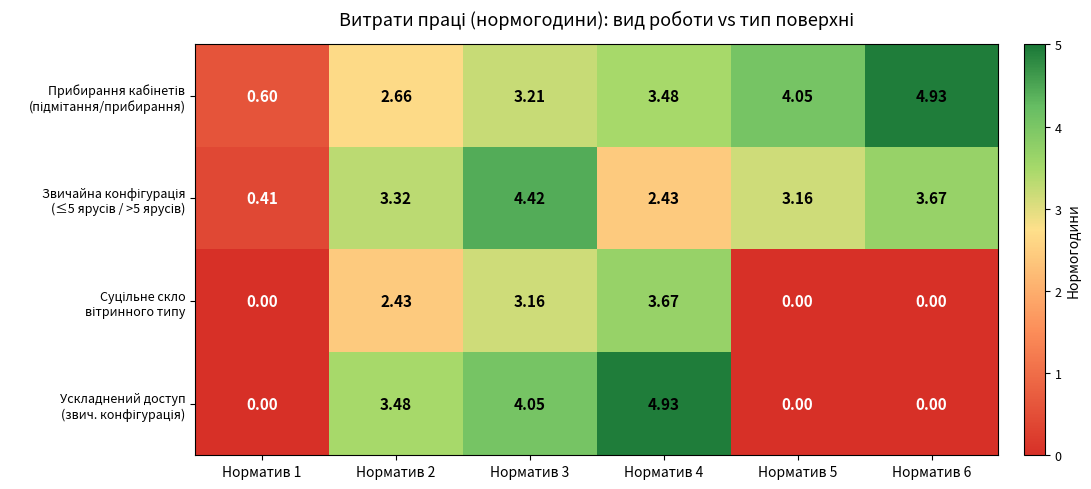

Rank the series at Норматив 3 from lowest to highest value.

Суцільне скло вітринного типу, Прибирання кабінетів (підмітання/прибирання), Ускладнений доступ (звич. конфігурація), Звичайна конфігурація (≤5 ярусів / >5 ярусів)